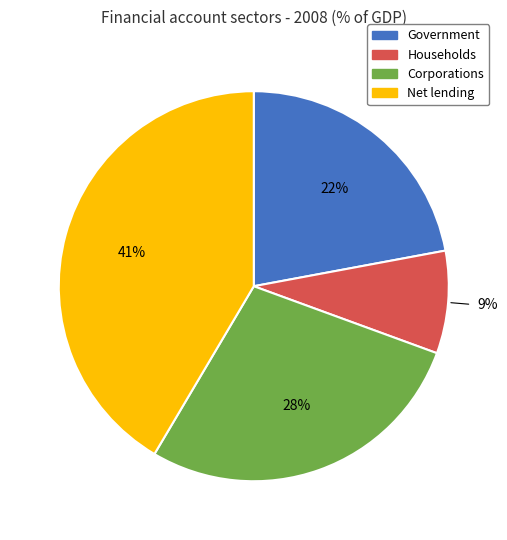

To the nearest percent, what percentage of the pie is Net lending?

41%